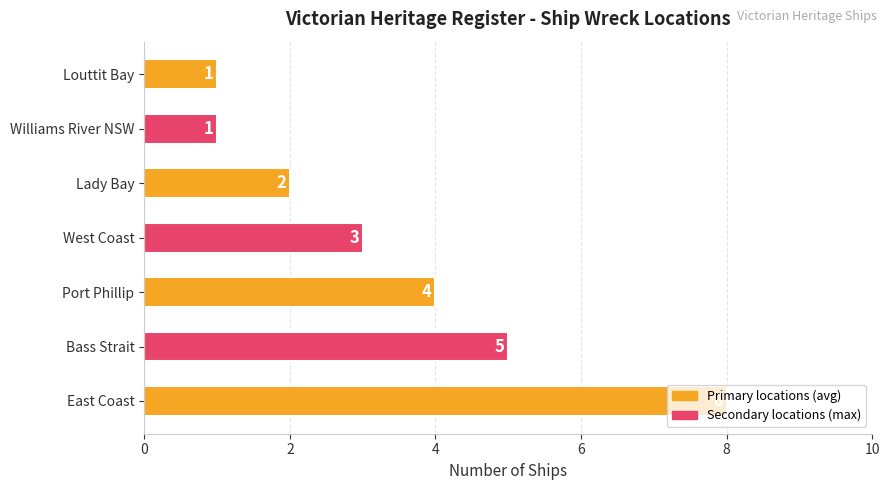

What is the difference between the maximum and second lowest values?

7